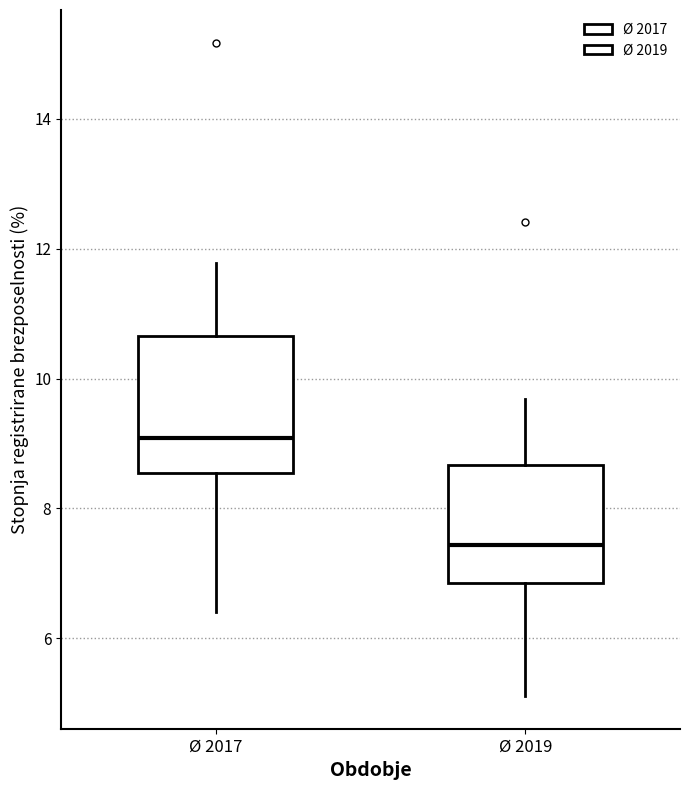

Which box has the lowest median line?

Ø 2019